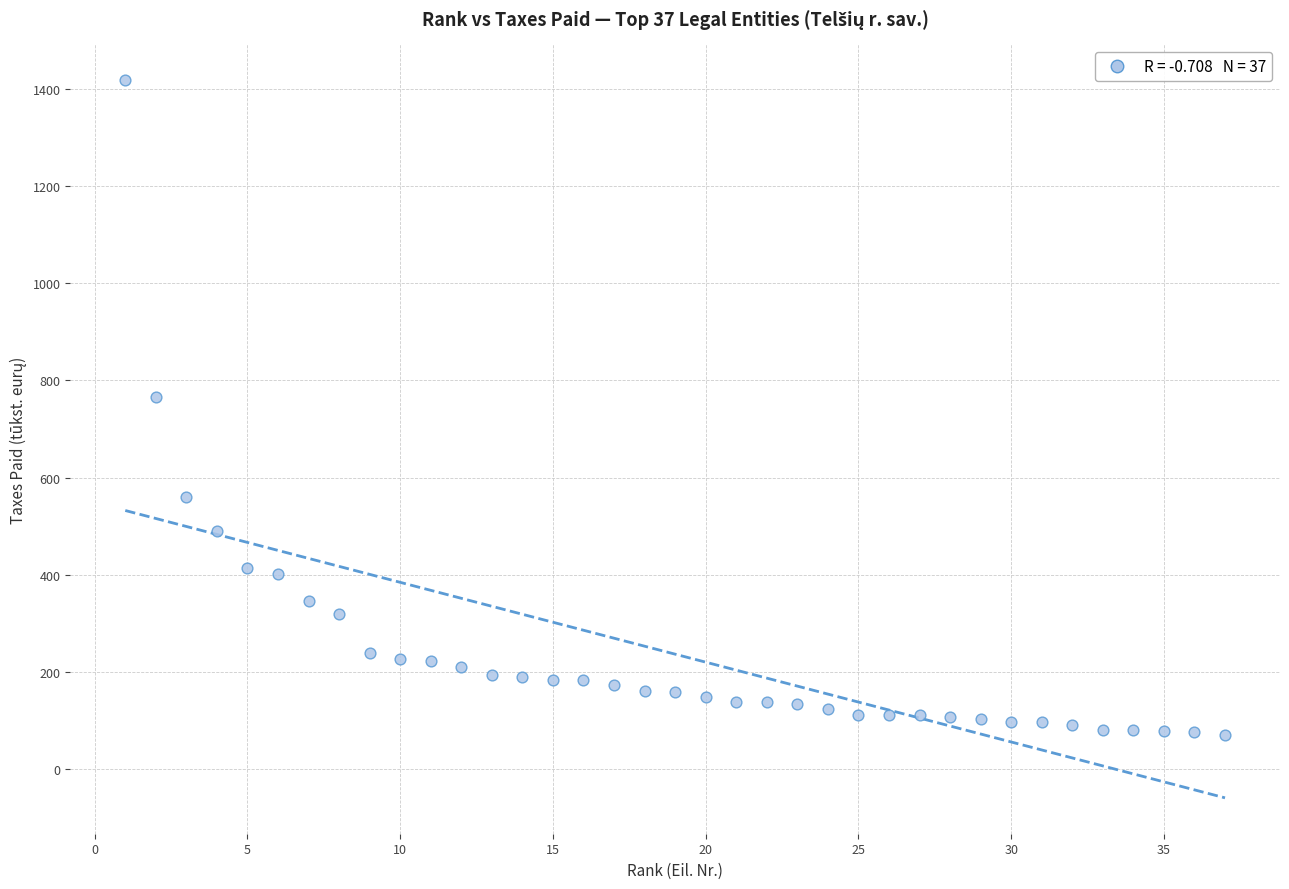

What is the range of X values (max minus min)?

36